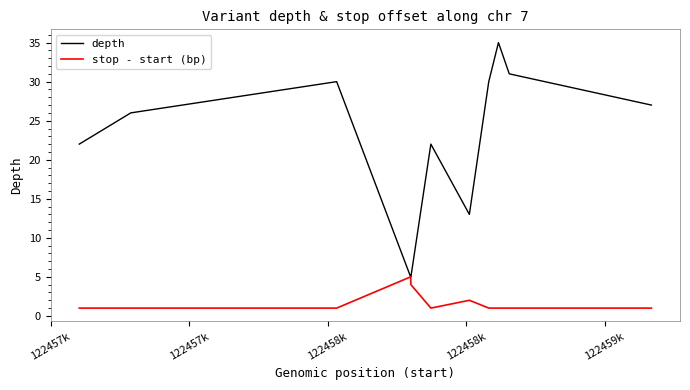

Count the number of data series in this chart.

2